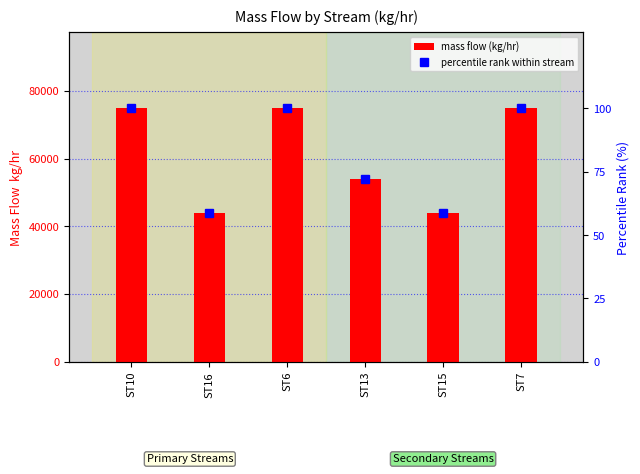

Reading right to left, transcribe all the data shown in this chart.

mass flow (kg/hr): ST7=74788.7	ST15=43781.2	ST13=53891.0	ST6=74788.7	ST16=43781.2	ST10=74788.7
percentile rank within stream: ST7=100.0	ST15=58.5	ST13=72.1	ST6=100.0	ST16=58.5	ST10=100.0